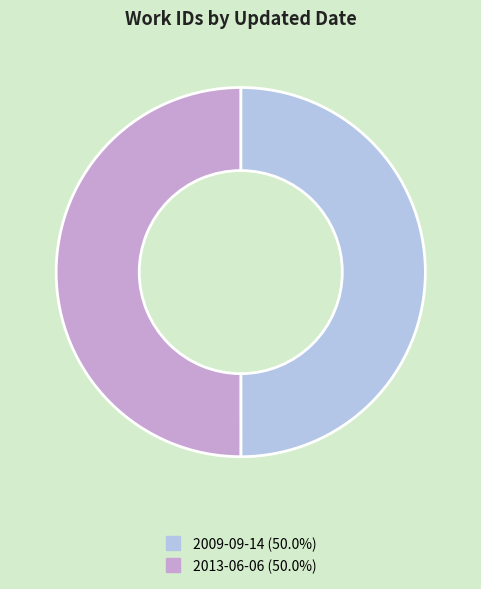

True or false: 2009-09-14 accounts for 36% of the total.

False